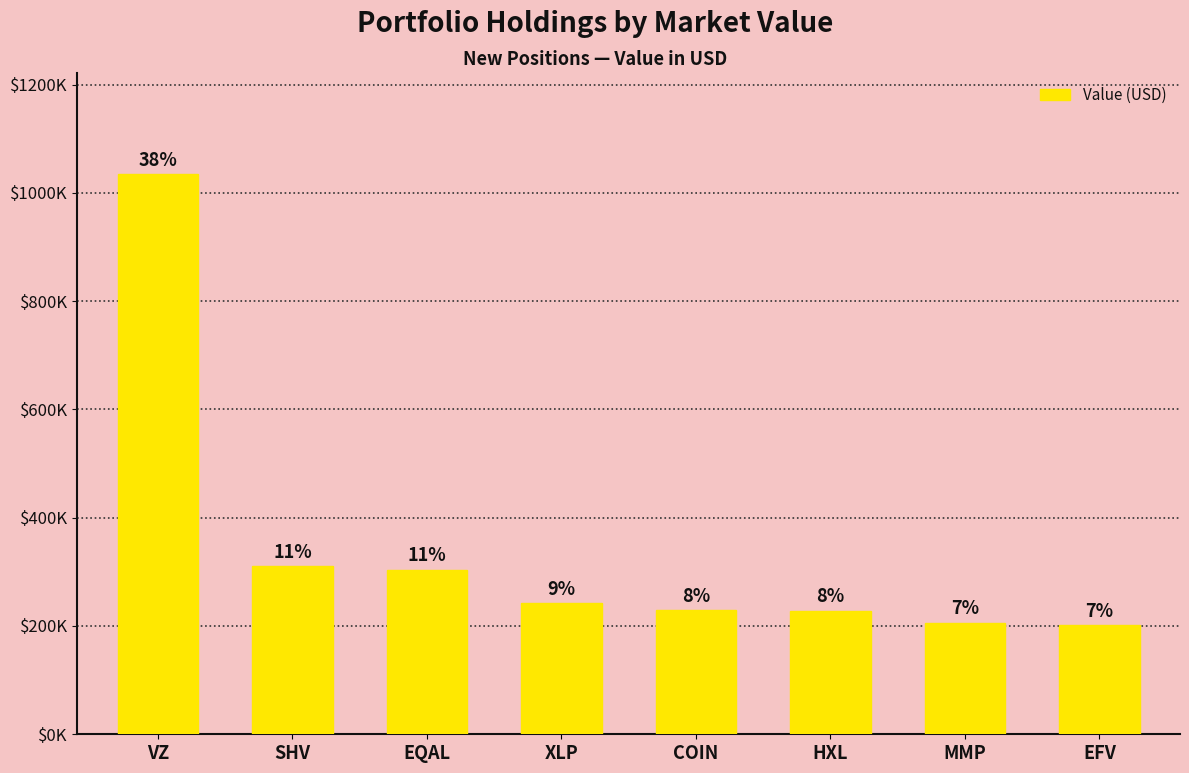

List the labels in order of value, smallest first.

EFV, MMP, HXL, COIN, XLP, EQAL, SHV, VZ